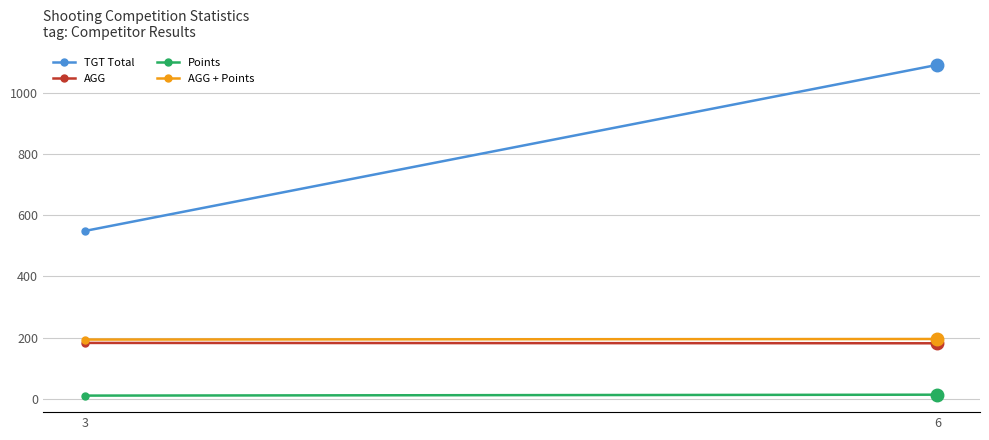

What is the spread (max minus min) of values at 6?

1077.0